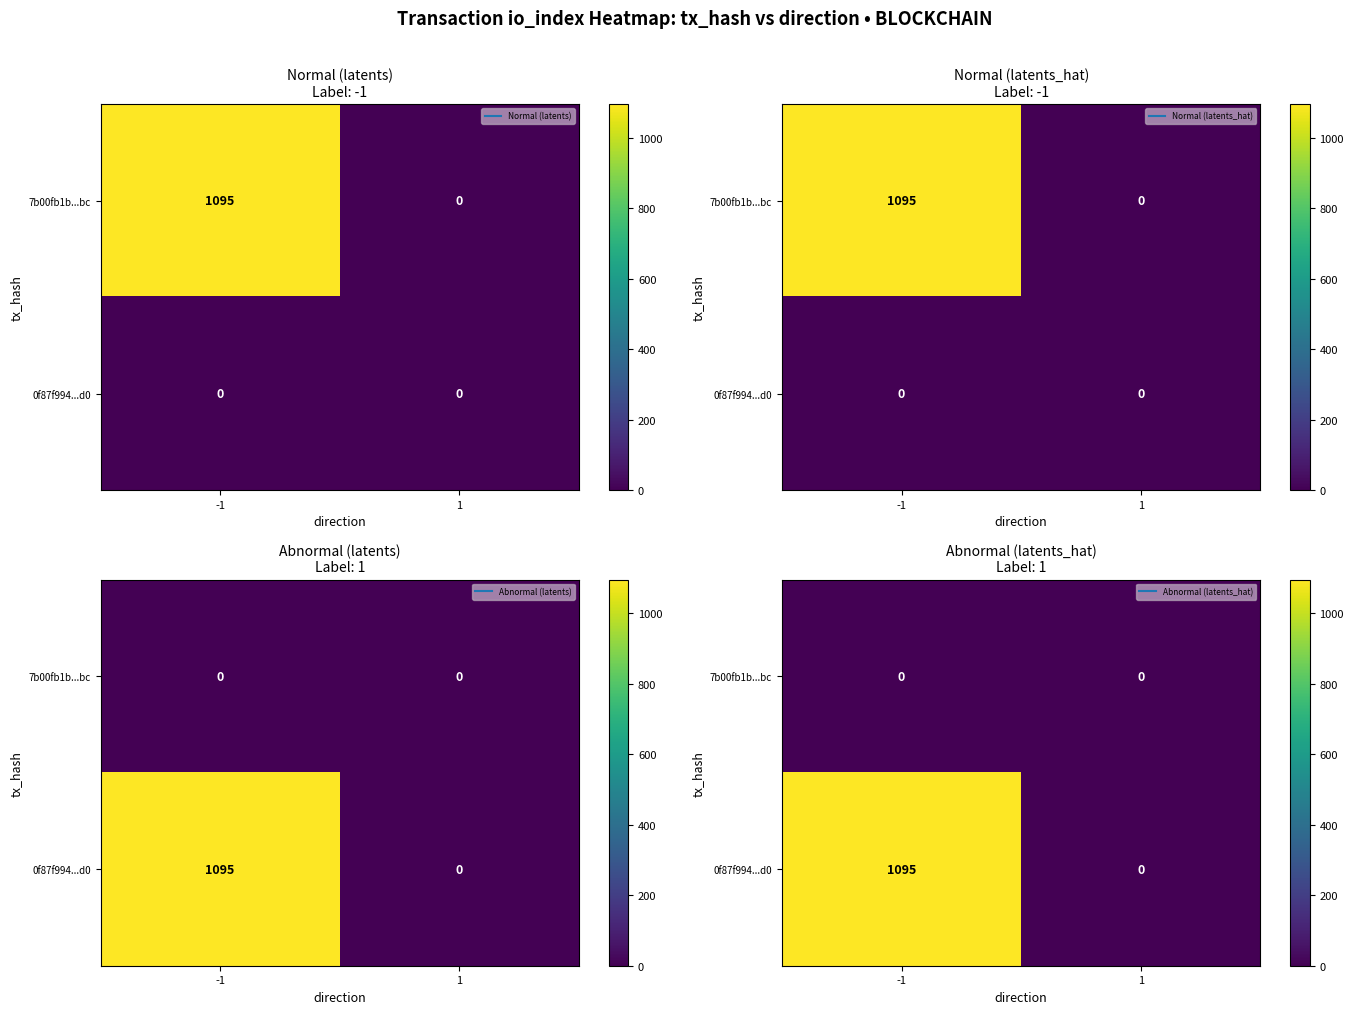

List the labels in order of 0f87f994...d0 value, smallest first.

1, -1